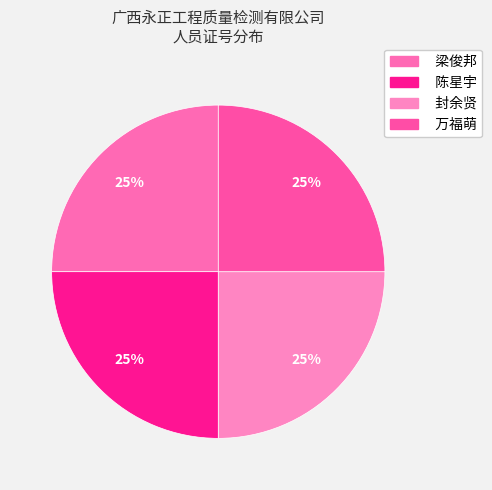

Is there a majority slice in this chart?

No